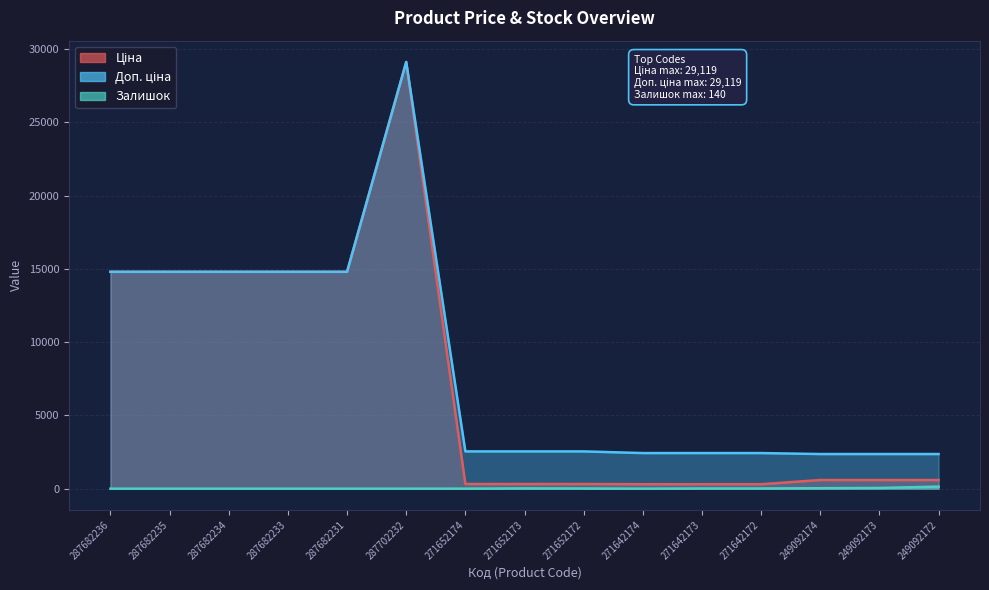

What is the sum of all Залишок values?

277.0